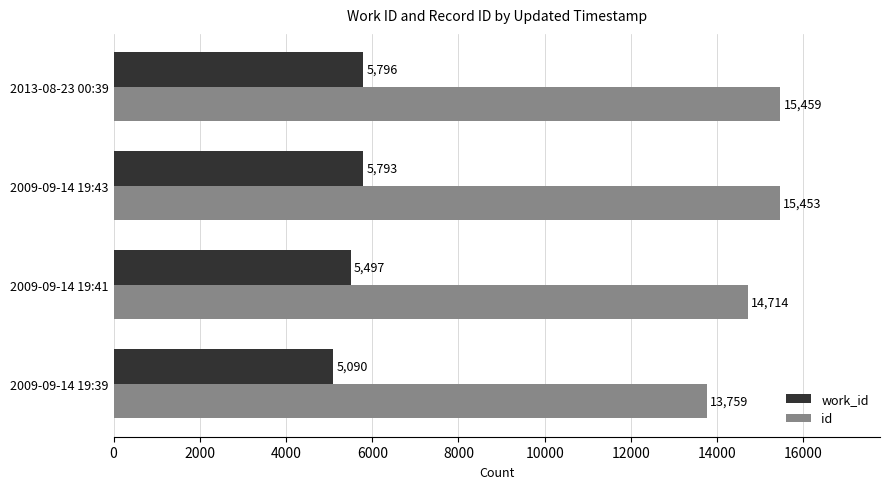

Which series changed the most between 2009-09-14 19:41 and 2009-09-14 19:43?

id